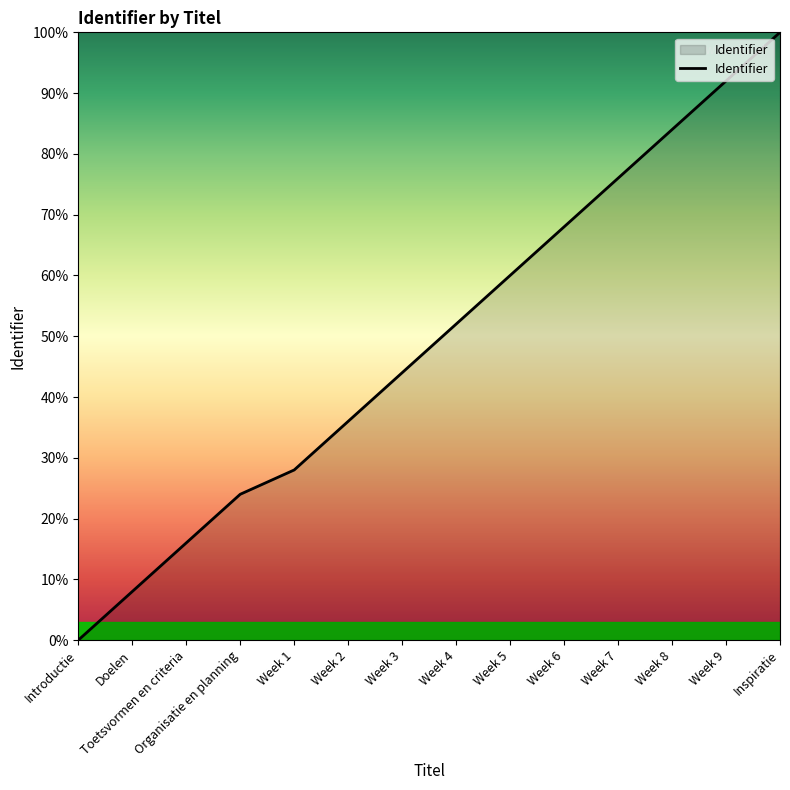

List the labels in order of value, largest first.

Inspiratie, Week 9, Week 8, Week 7, Week 6, Week 5, Week 4, Week 3, Week 2, Week 1, Organisatie en planning, Toetsvormen en criteria, Doelen, Introductie